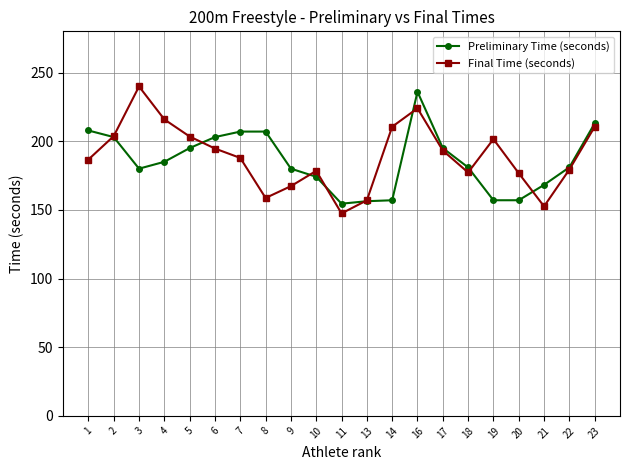

In Final Time (seconds), how many points are lower than both neighbors (excluding endpoints)?

4